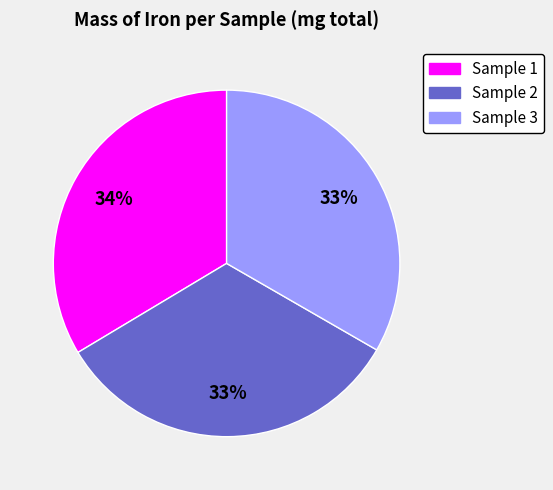

Count the number of slices in the pie.

3